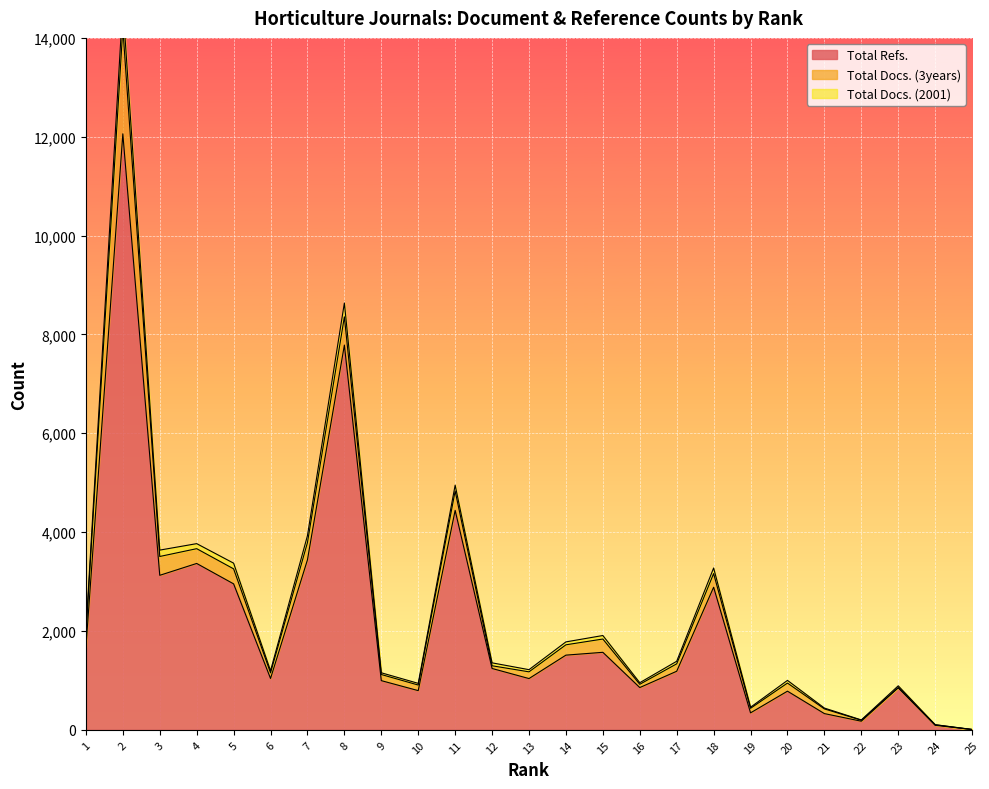

The value of Total Refs. at 22 is 174. True or false?

True